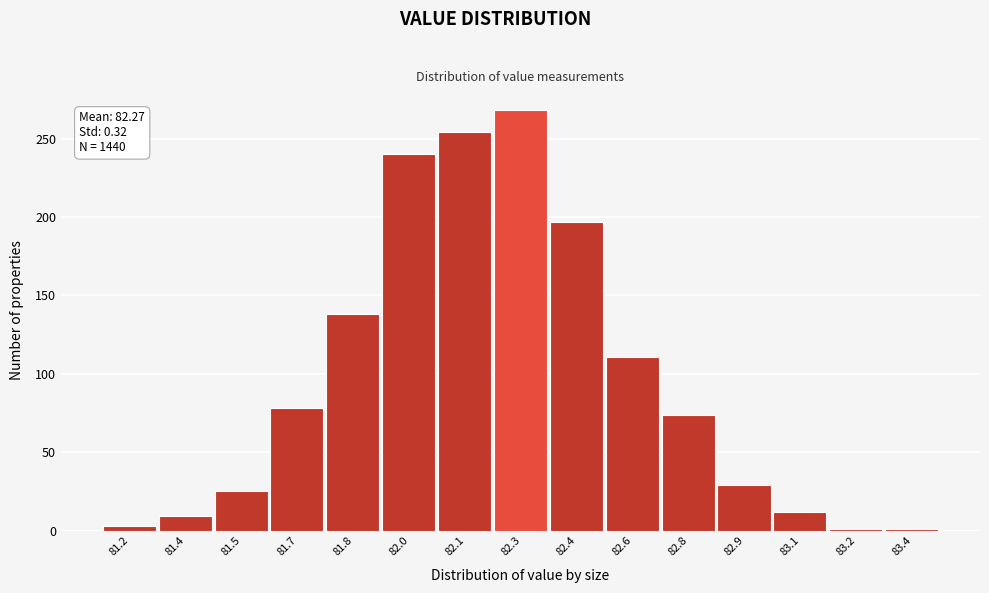

Reading right to left, transcribe all the data shown in this chart.

1	1	12	29	74	111	197	268	254	240	138	78	25	9	3